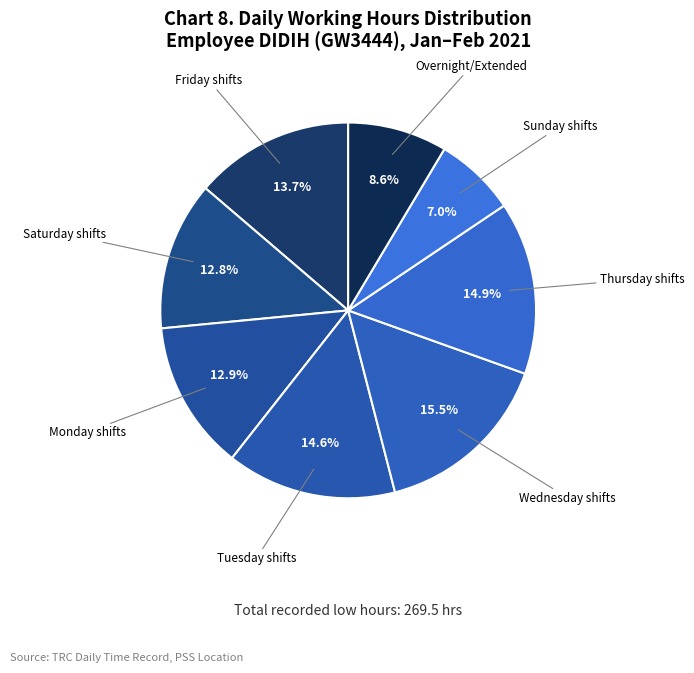

To the nearest percent, what is the average slice percentage?

12%